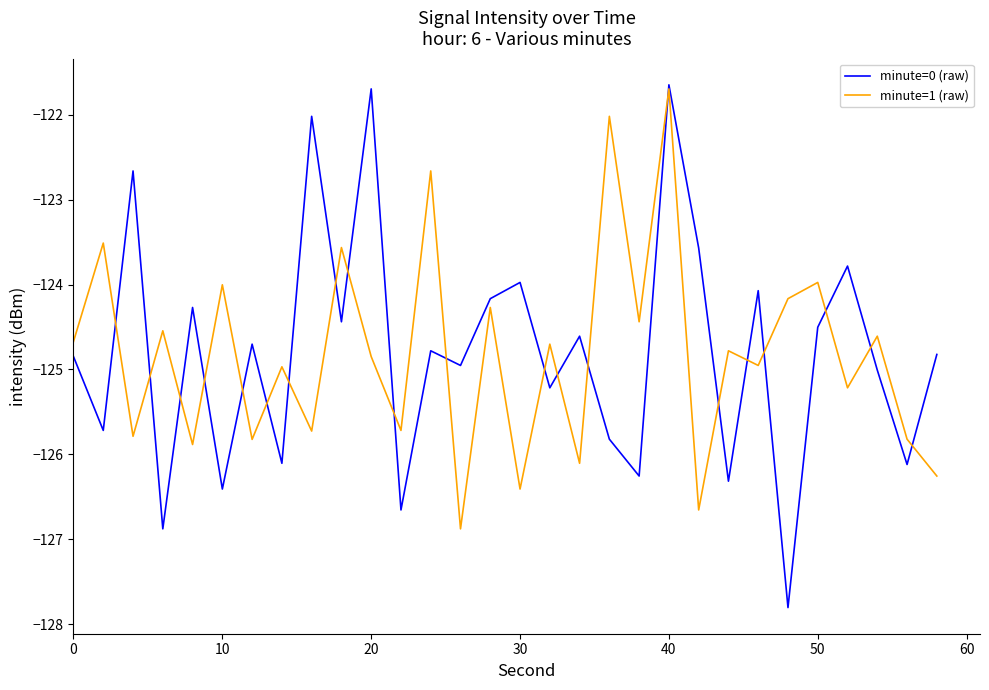

Which series has the widest spread of values?

minute=0 (raw)